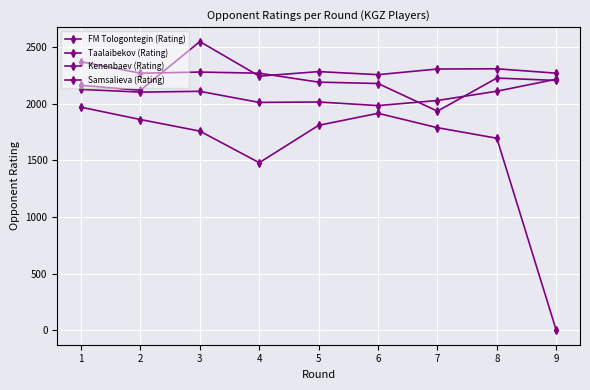

What is the average value of the Taalaibekov (Rating) series?

2213